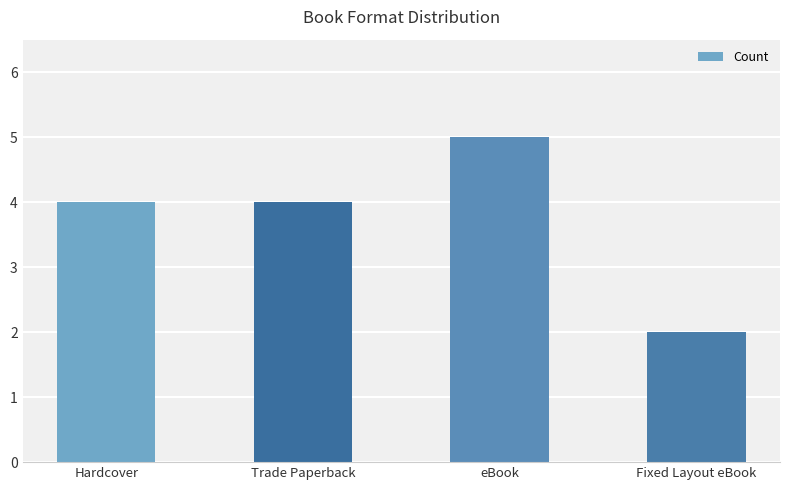

Count the number of data series in this chart.

1